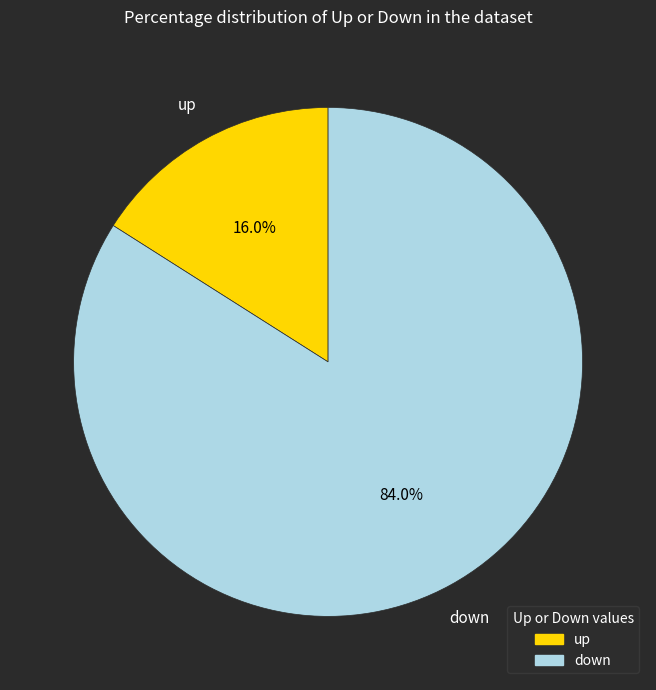

True or false: down accounts for 69% of the total.

False